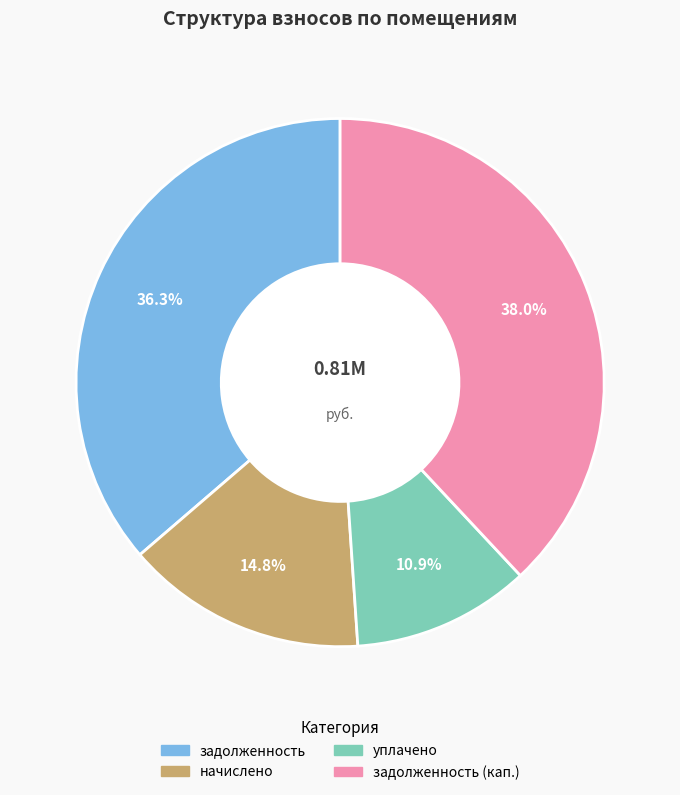

Count the number of slices in the pie.

4